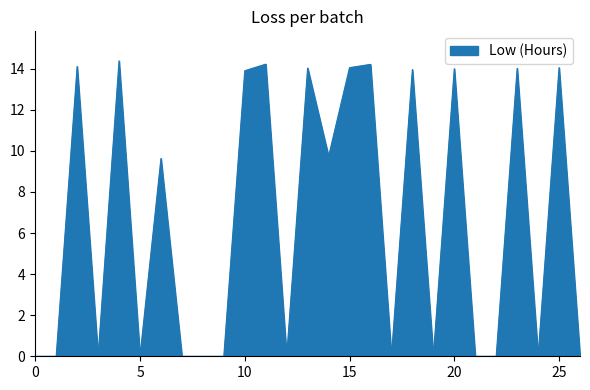

Is this an area chart (filled region under the line)?

Yes